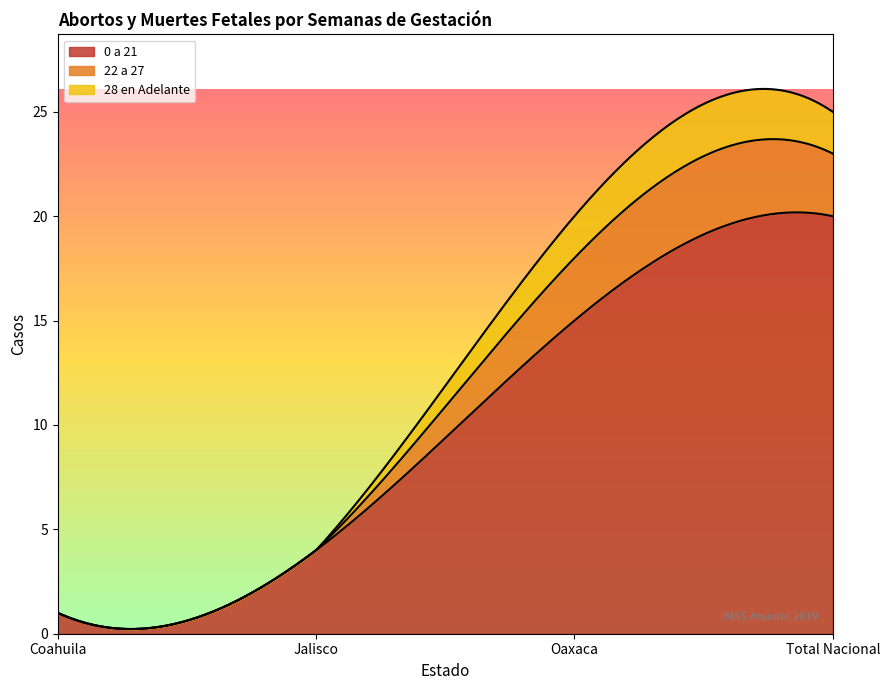

What is the value of the 0 a 21 point at the 1st from the left?

1